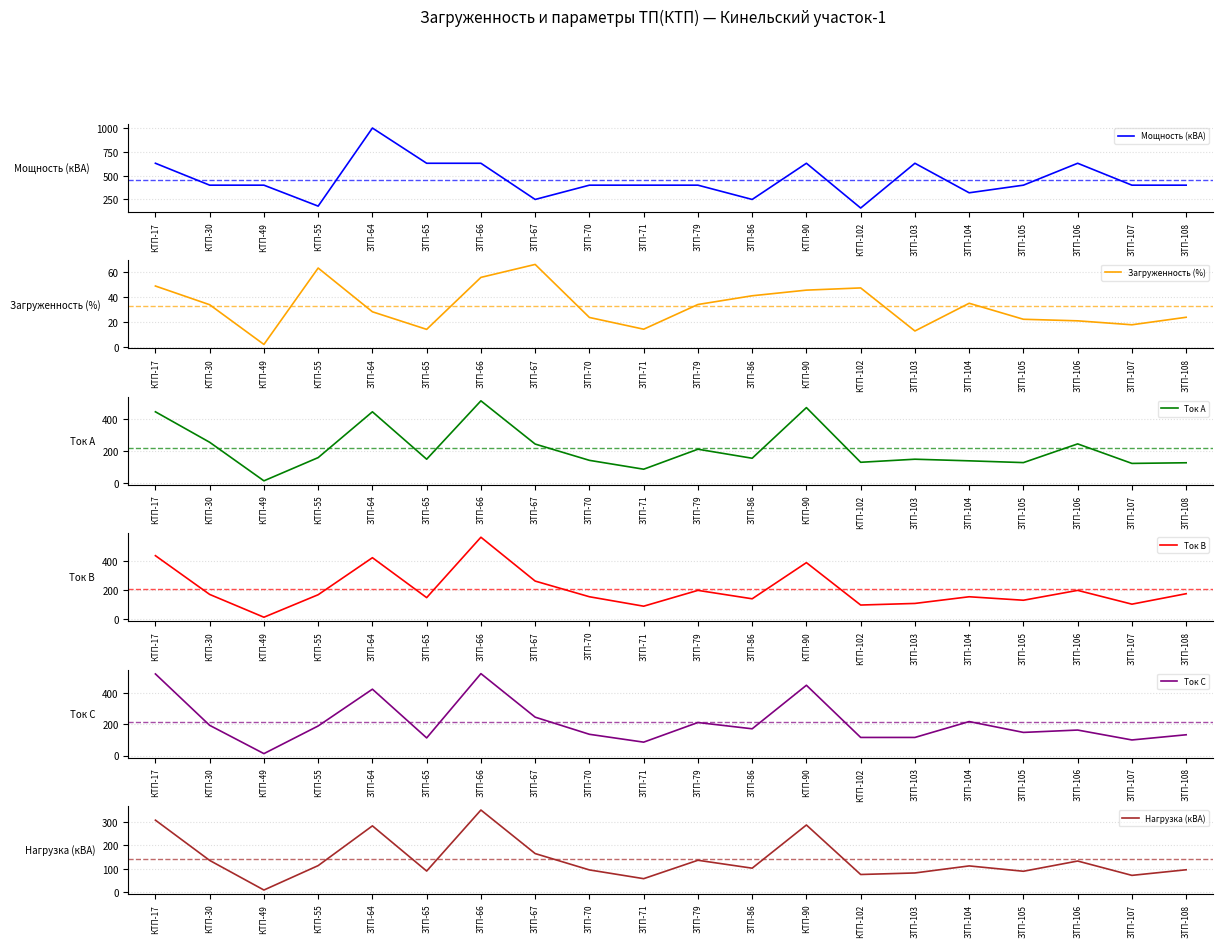

How many values in the Ток В series are below 170?

10